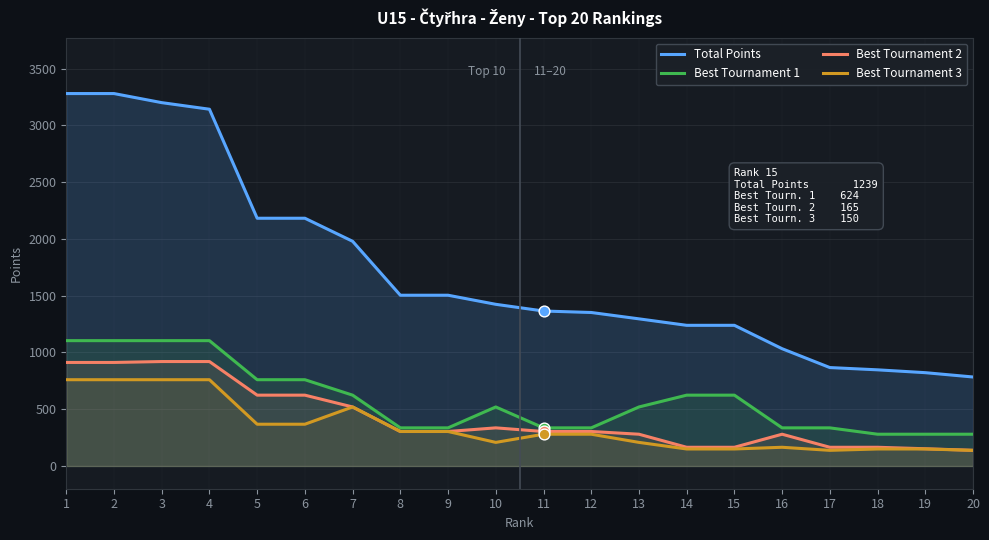

Which series reaches the maximum Y coordinate?

Total Points